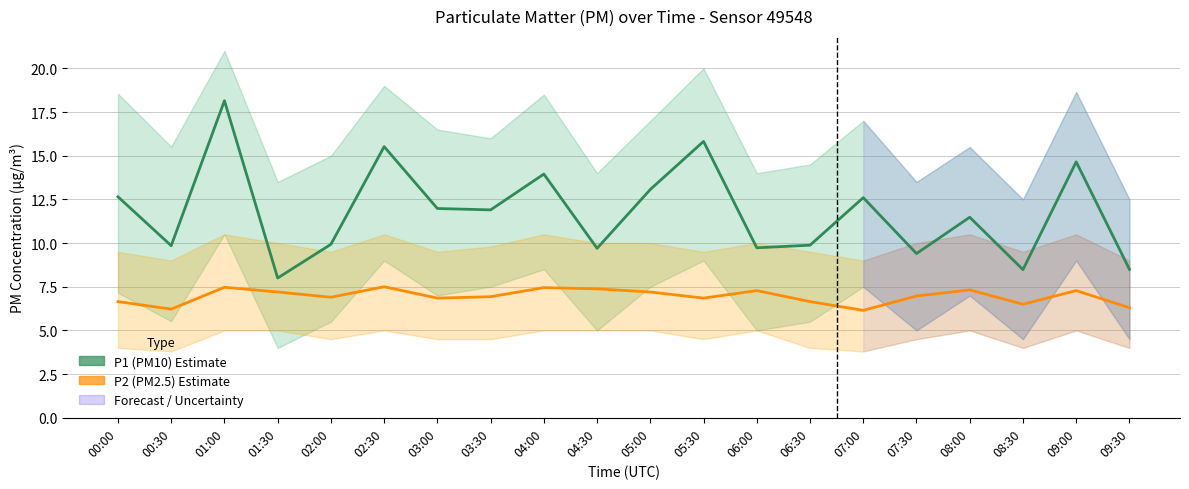

Read the P1 (PM10) Estimate value at 06:00.

9.7